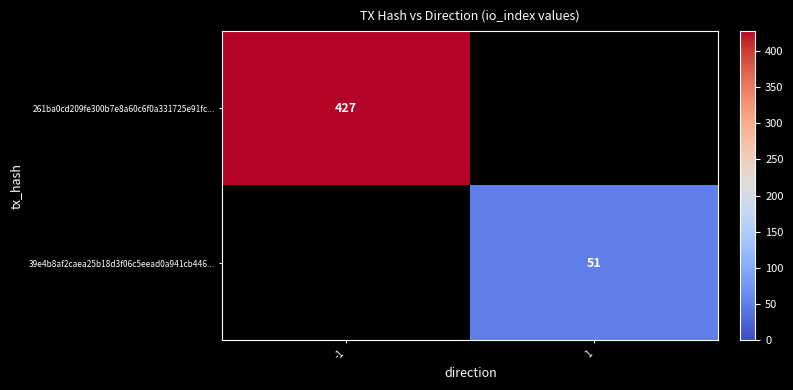

The value of 261ba0cd209fe300b7e8a60c6f0a331725e91fc... at -1 is 427. True or false?

True